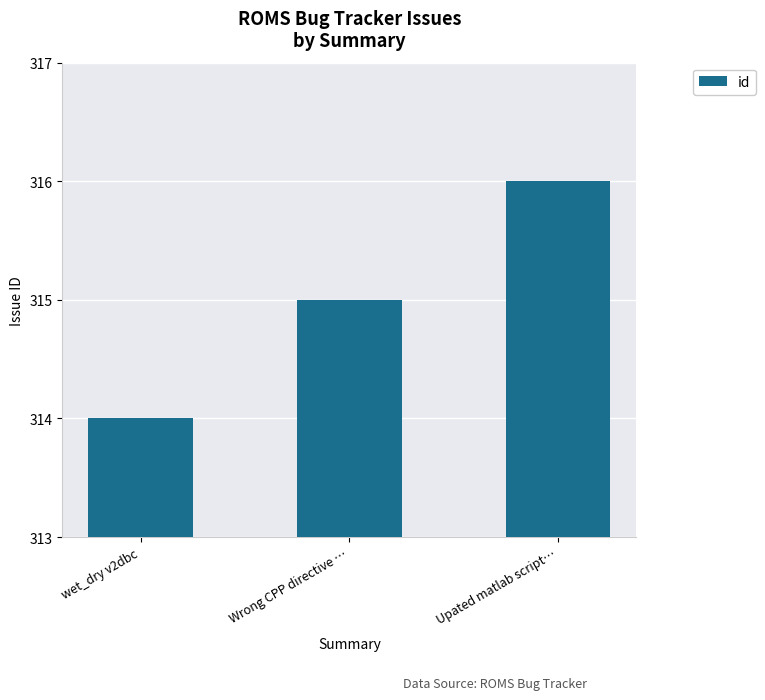

What position from the left is Wrong CPP directive …?

2